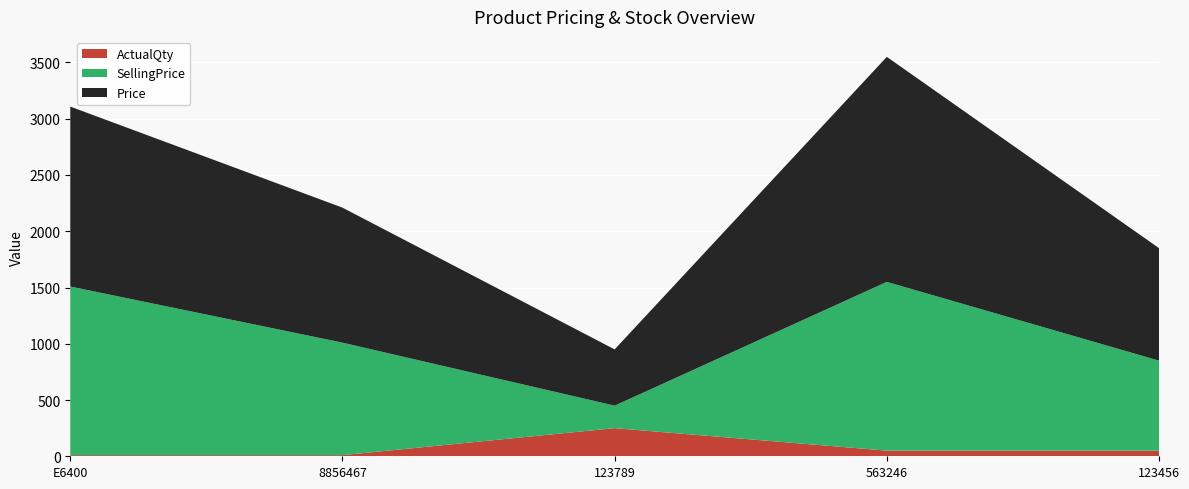

Reading left to right, what are all the values shown in this chart?

Price: 1599	1200	500	2000	1000
SellingPrice: 1499	1000	200	1500	800
ActualQty: 10	10	250	50	50